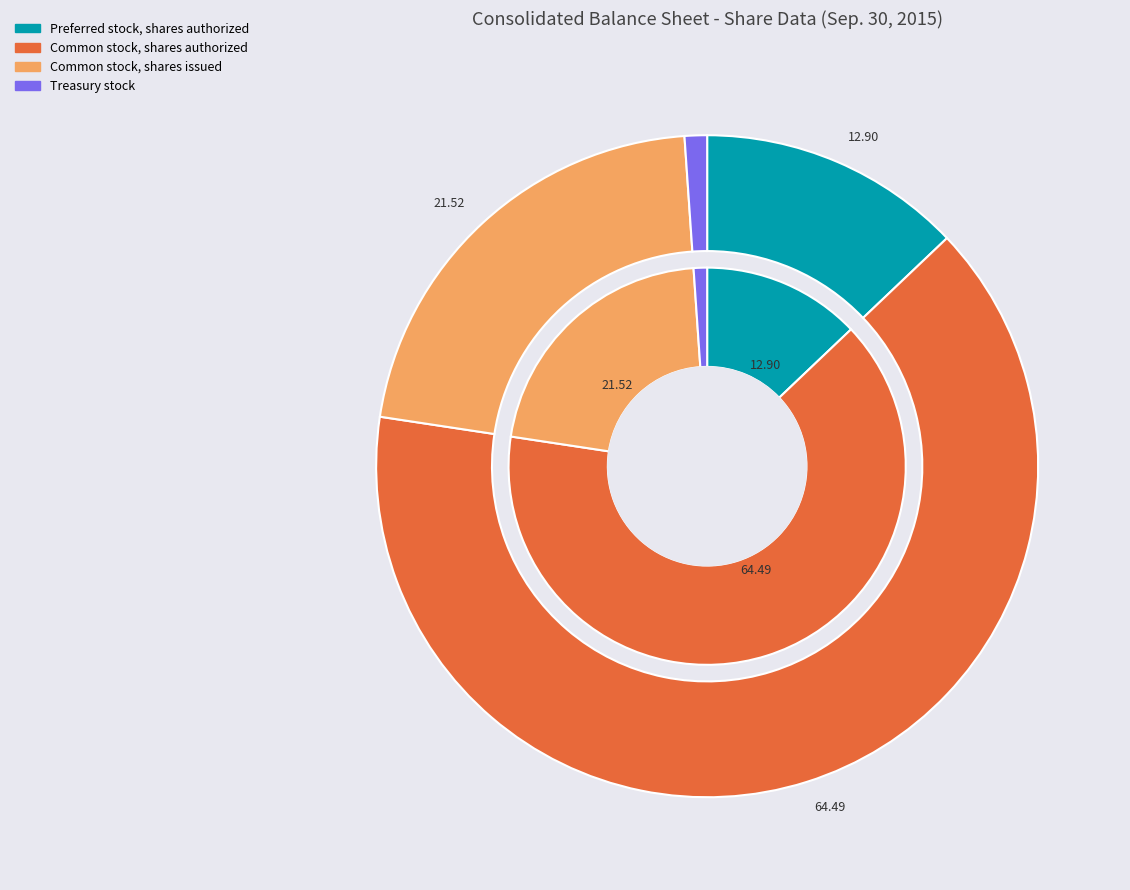

To the nearest percent, what is the difference between the Preferred stock, shares authorized and Common stock, shares issued slice percentages?

9%